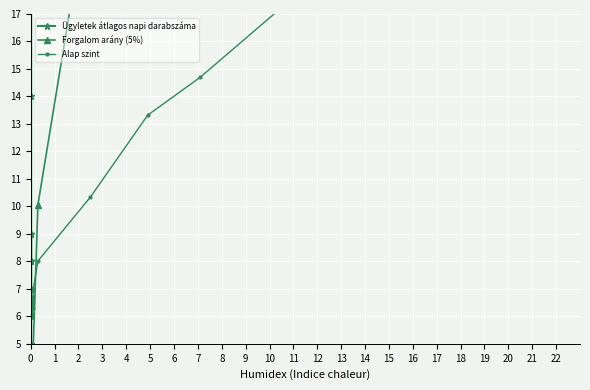

What is the difference between the highest and lowest values at 0?

5.9